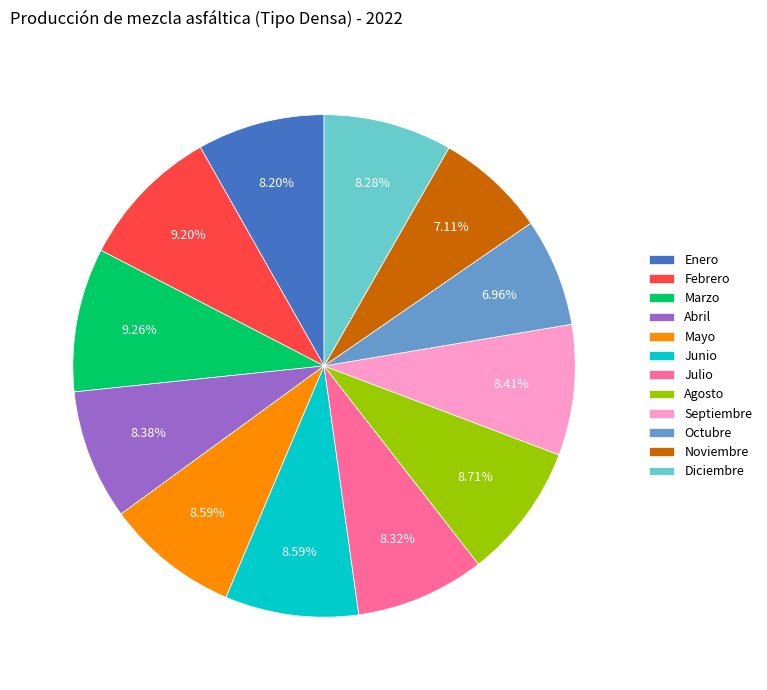

Is there a majority slice in this chart?

No